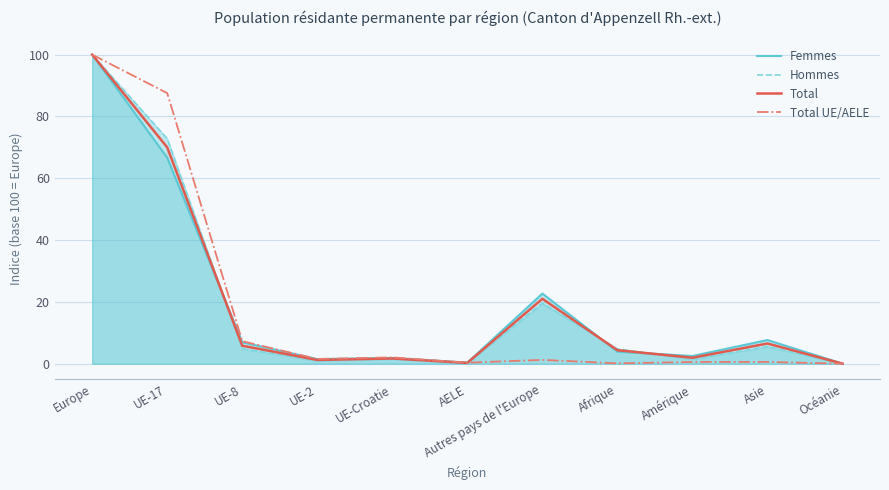

Which series has the largest range (max minus min)?

Total UE/AELE